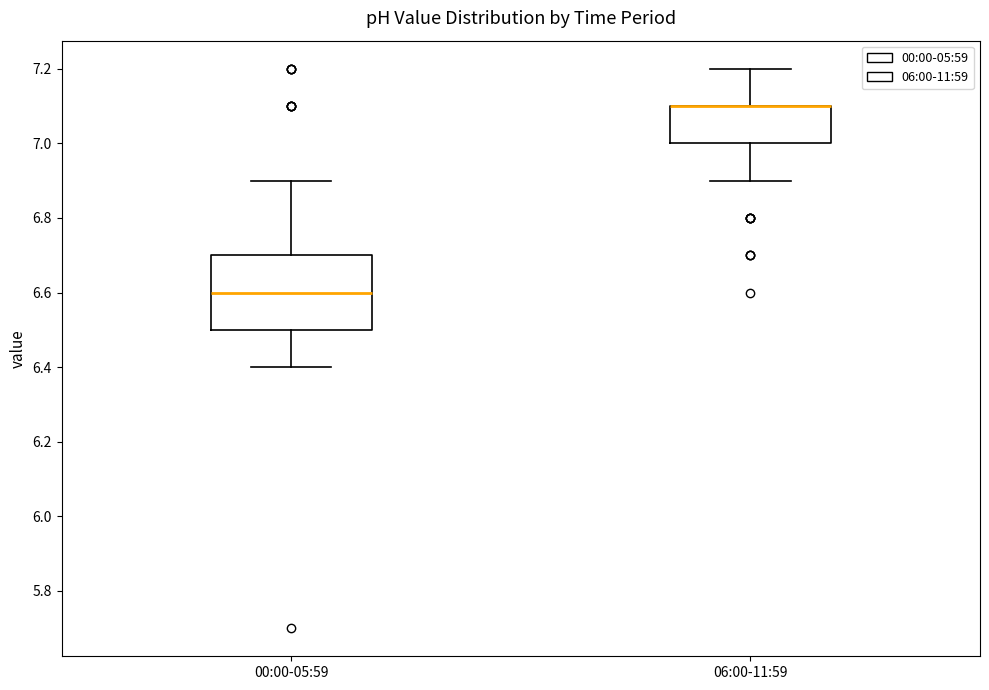

Which box is the tallest, from its lower edge to its upper edge?

00:00-05:59